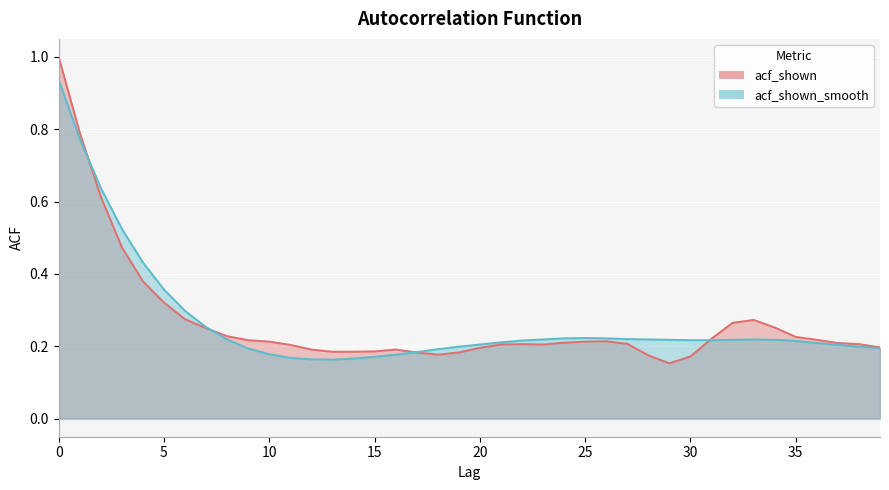

At which category does acf_shown reach its first local valley?

18